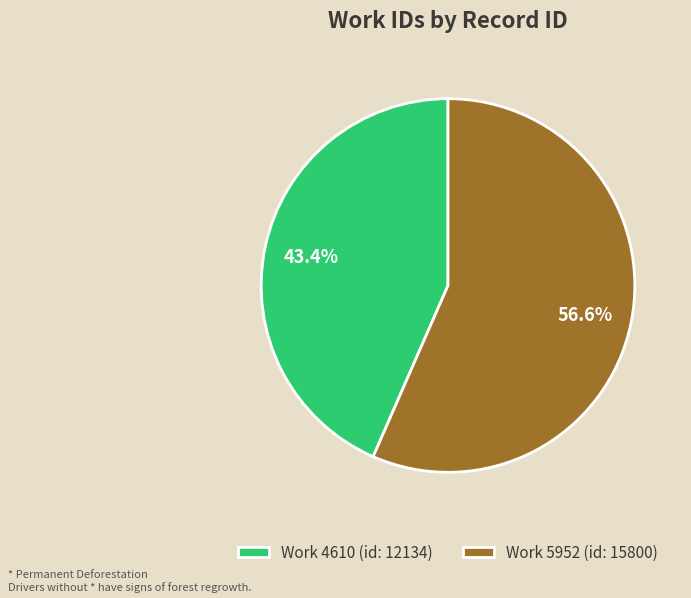

How much of the chart is everything except Work 5952 (id: 15800)?

43.4%